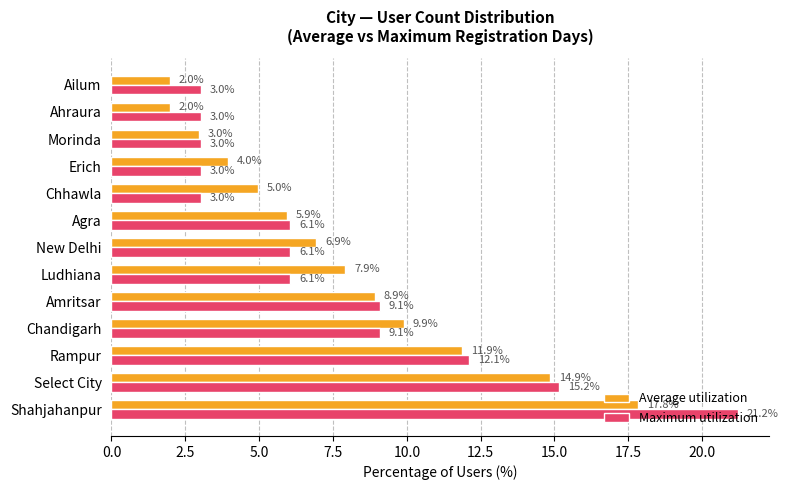

Is it true that Average utilization equals 5.0 at Chhawla?

True